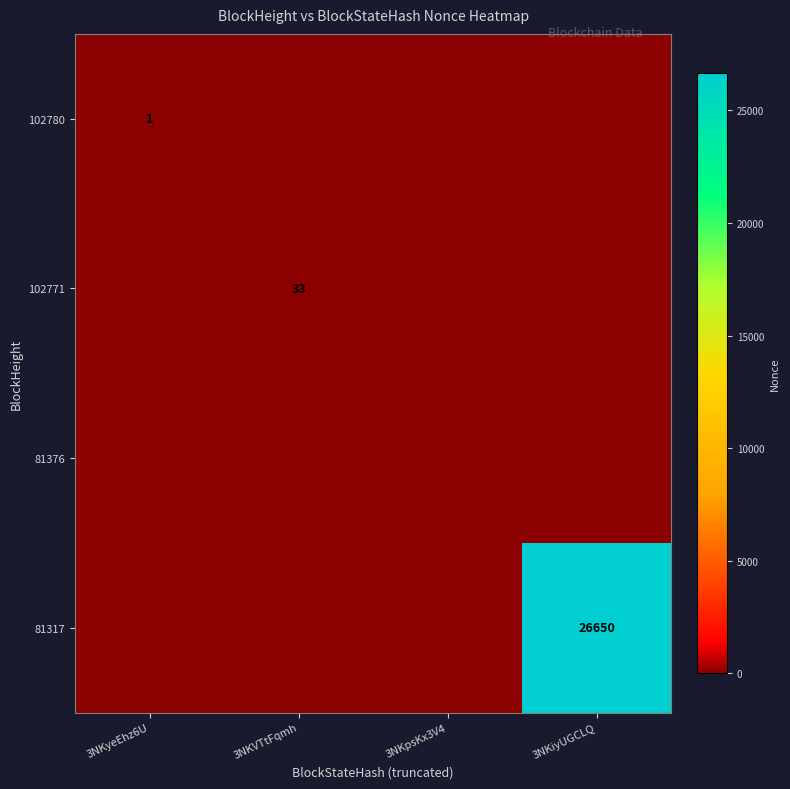

What is the sum of the 102780 values at 3NKyeEhz6U and 3NKpsKx3V4?

1